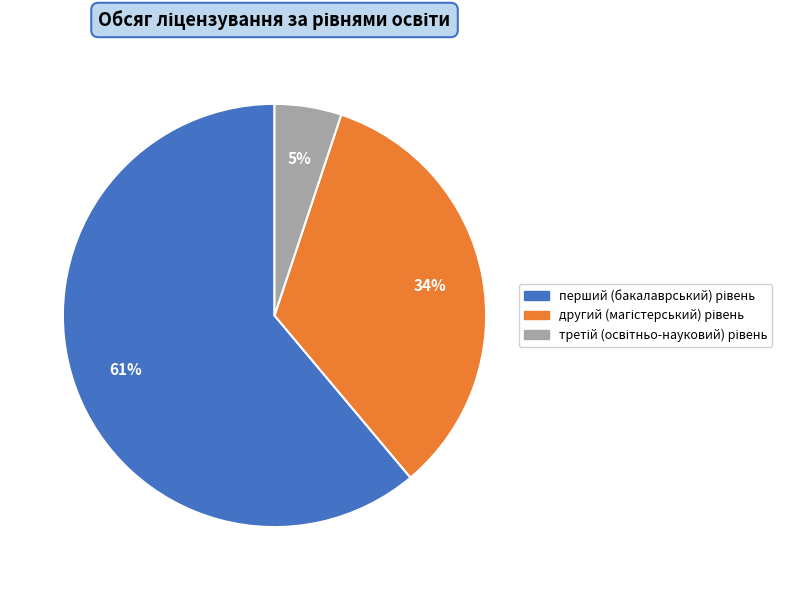

To the nearest percent, what is the average slice percentage?

33%